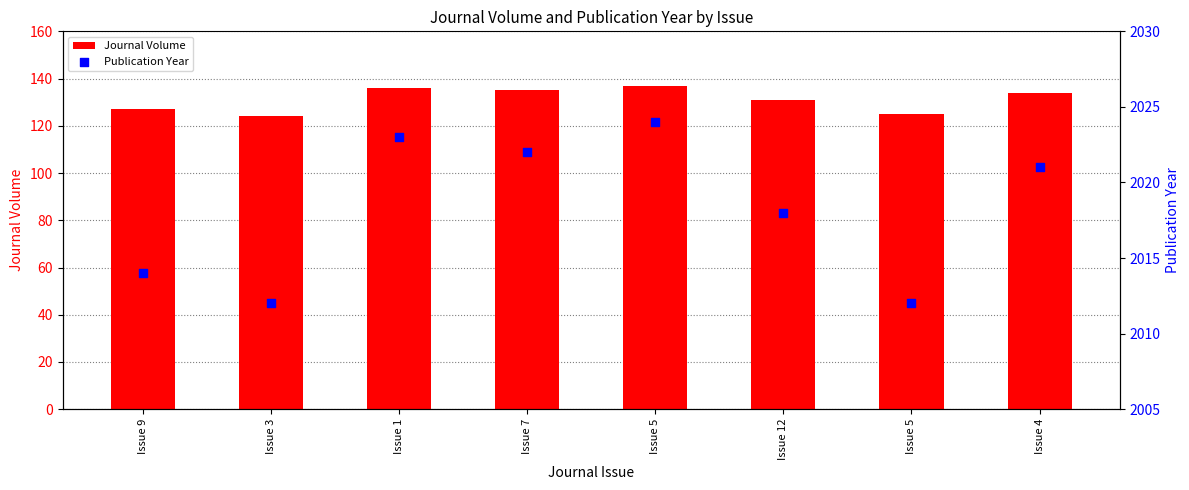

At which category is the sum across all series the highest?

Issue 5